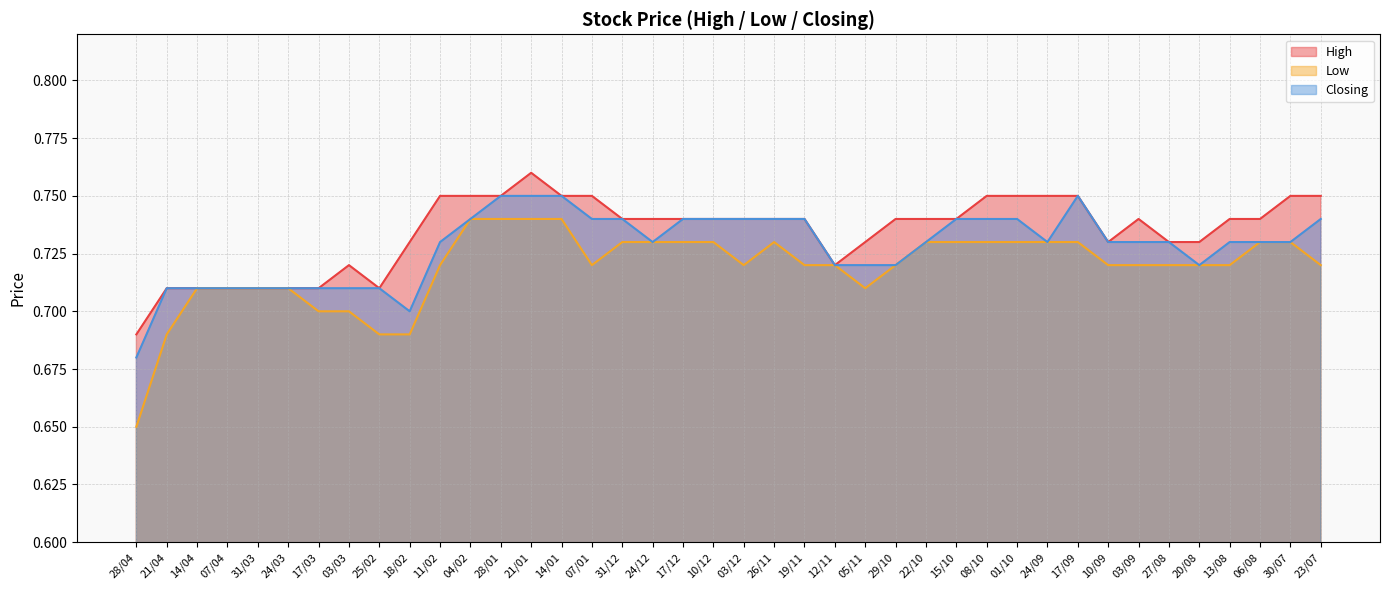

What is the label of the 26th point from the left?

29/10